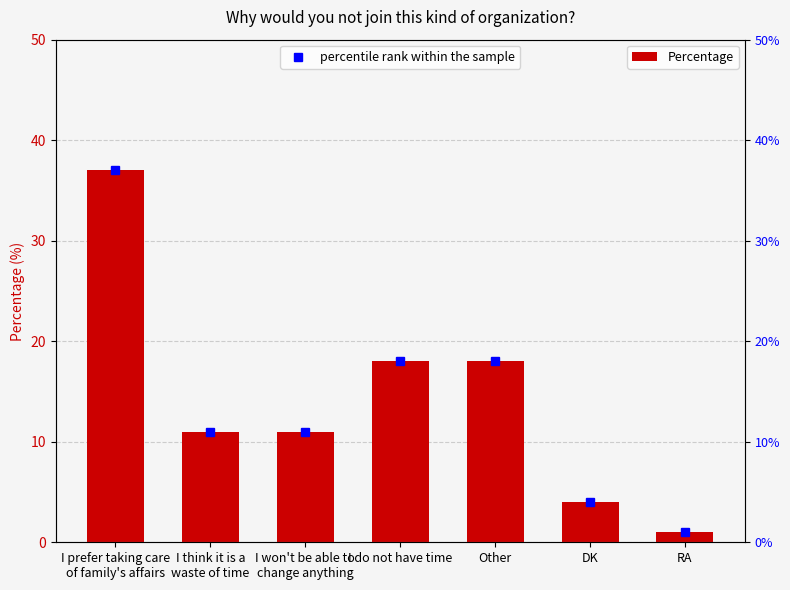

How many values are below 11?

2